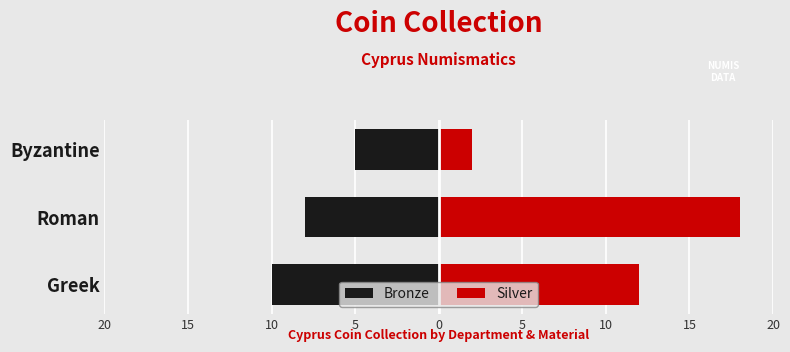

What are all the series names shown in the legend?

Bronze, Silver